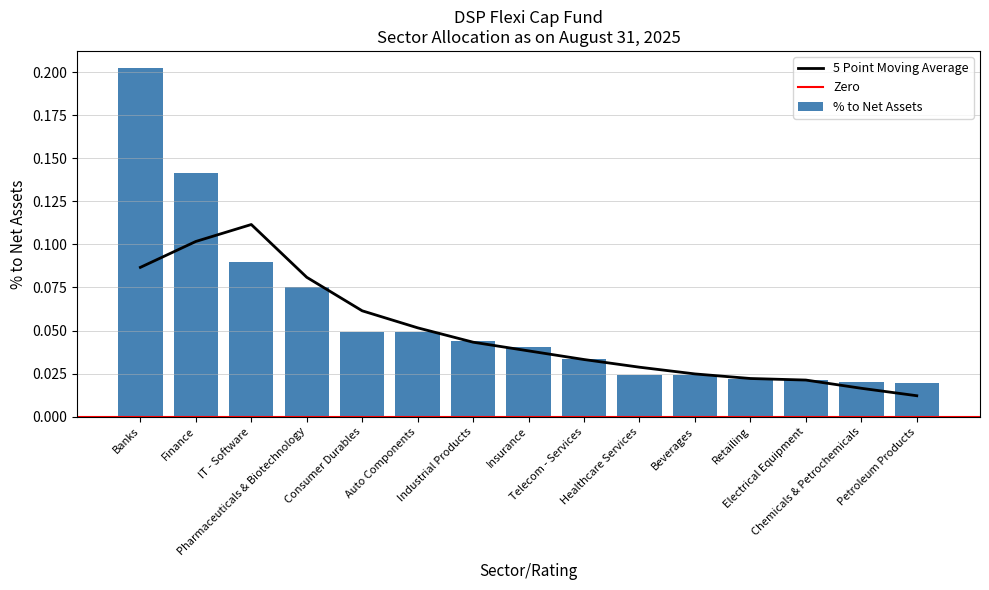

True or false: the data shows 0.0 at Telecom - Services.

True